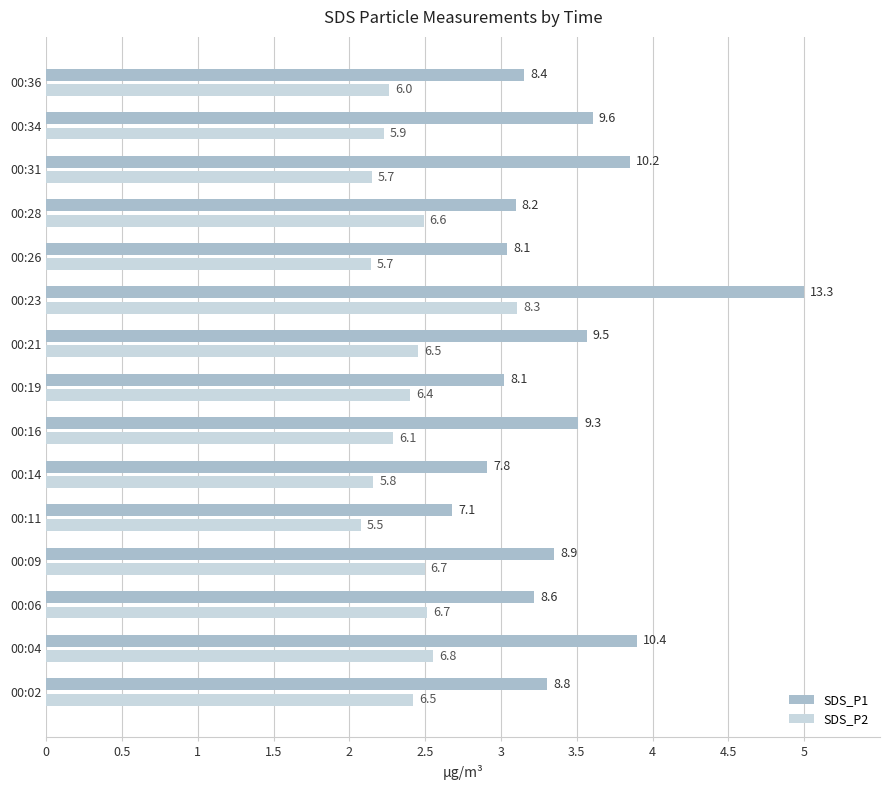

What are all the series names shown in the legend?

SDS_P1, SDS_P2